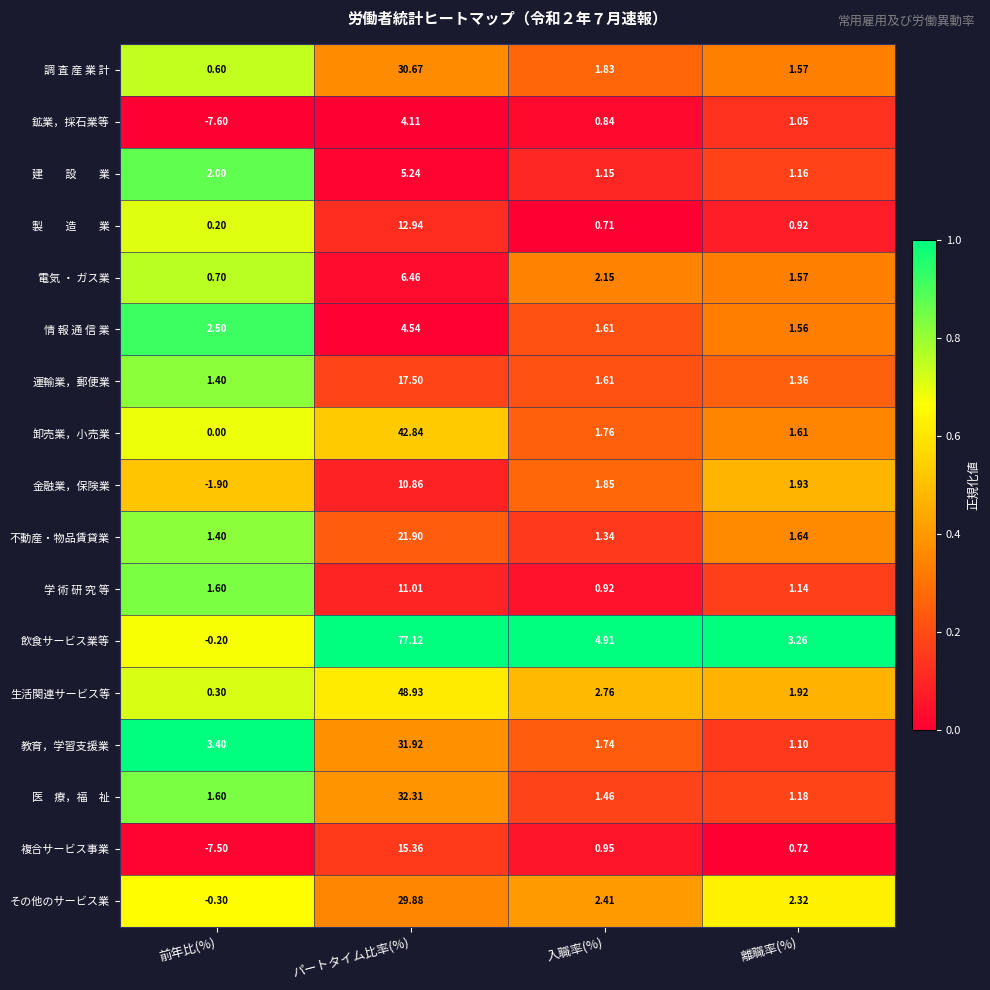

What is the difference between the highest and lowest values at パートタイム比率(%)?

73.0